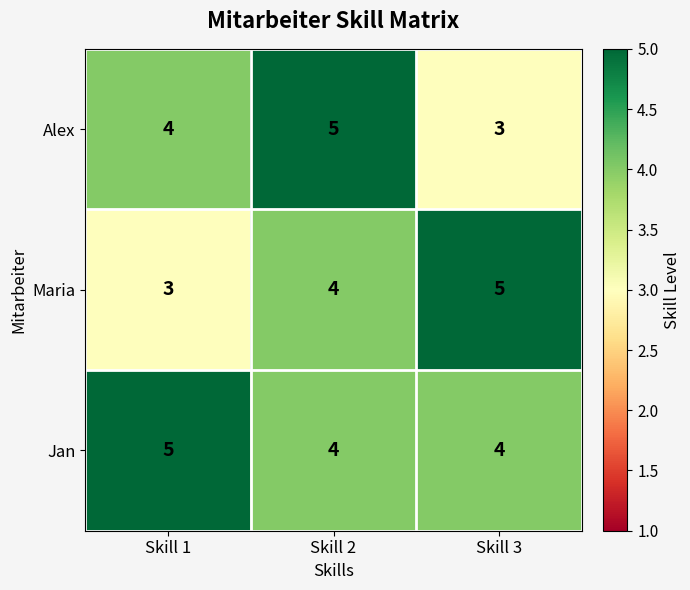

Is it true that Jan equals 5 at Skill 1?

True